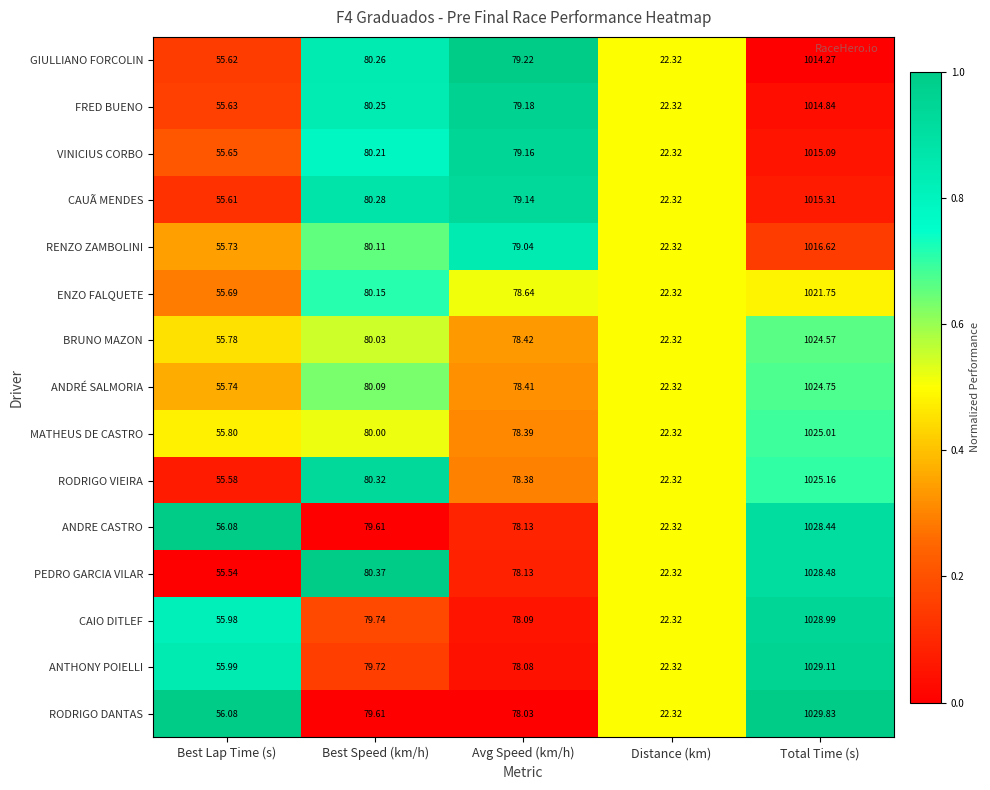

Which series changed the most between Best Lap Time (s) and Total Time (s)?

RODRIGO DANTAS